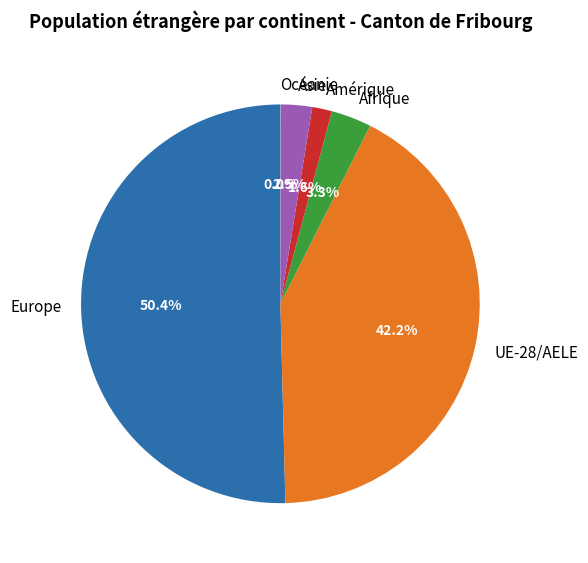

What percentage is the Amérique slice, to the nearest percent?

2%